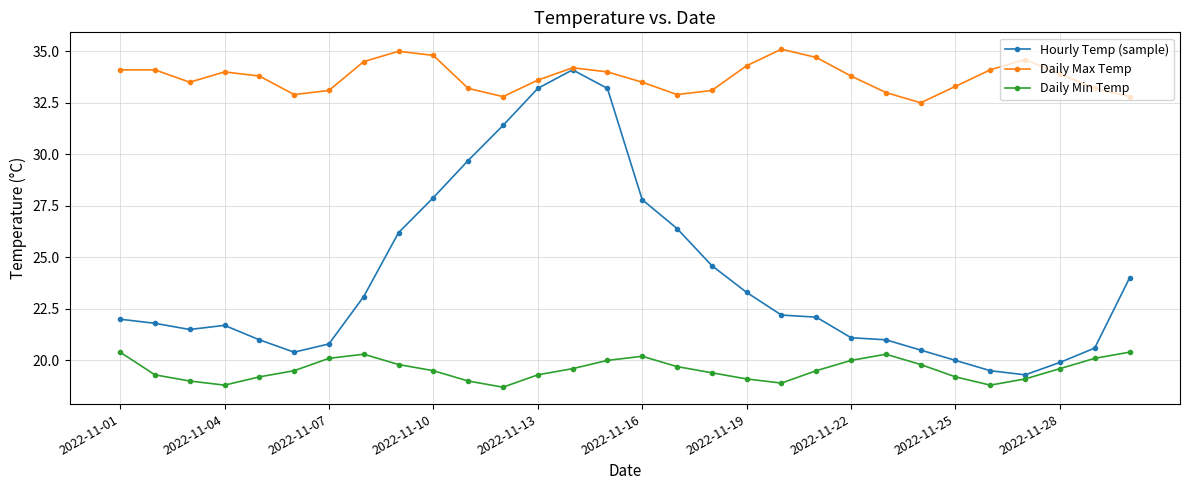

Which series has the largest range (max minus min)?

Hourly Temp (sample)